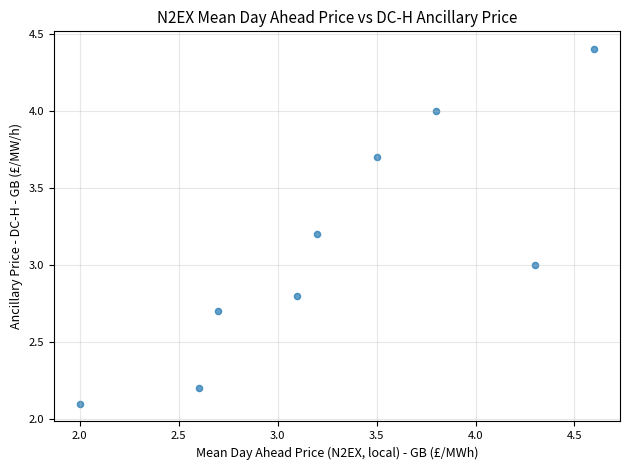

What is the average Y value?

3.1